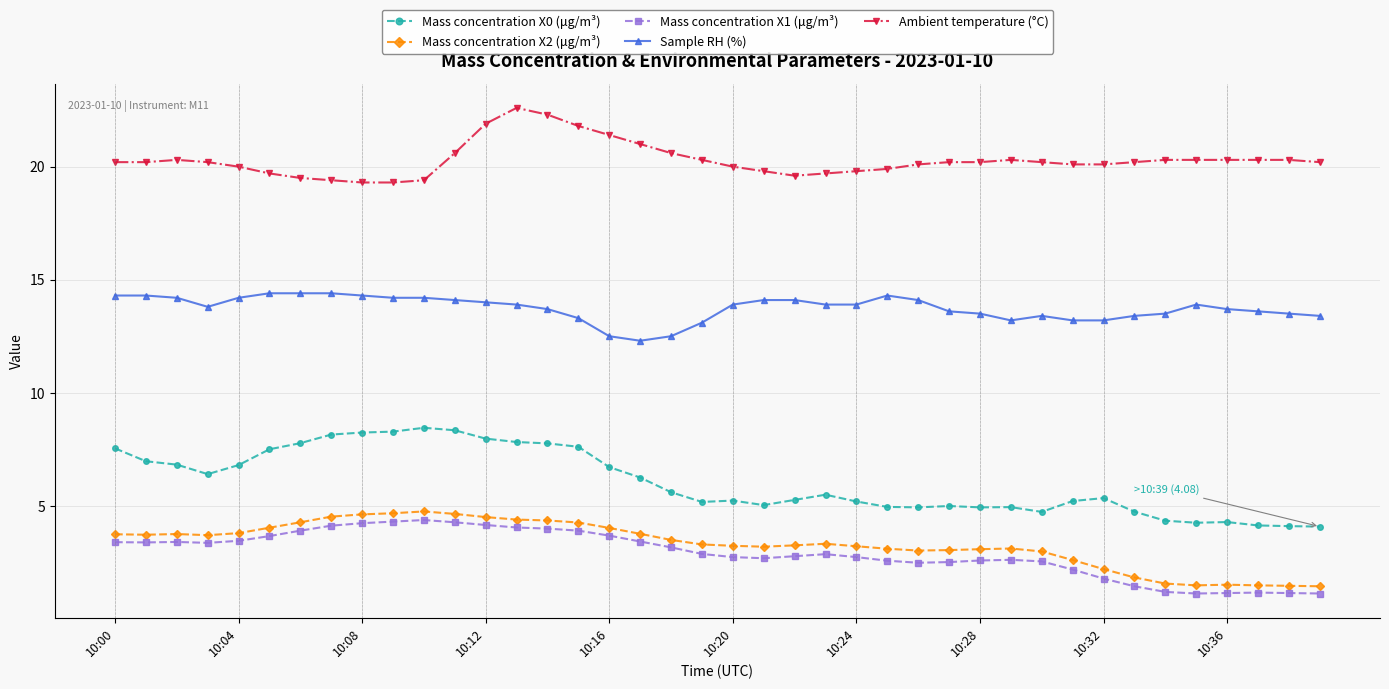

What is the value of the Mass concentration X0 (μg/m³) point at the 6th from the left?

7.5